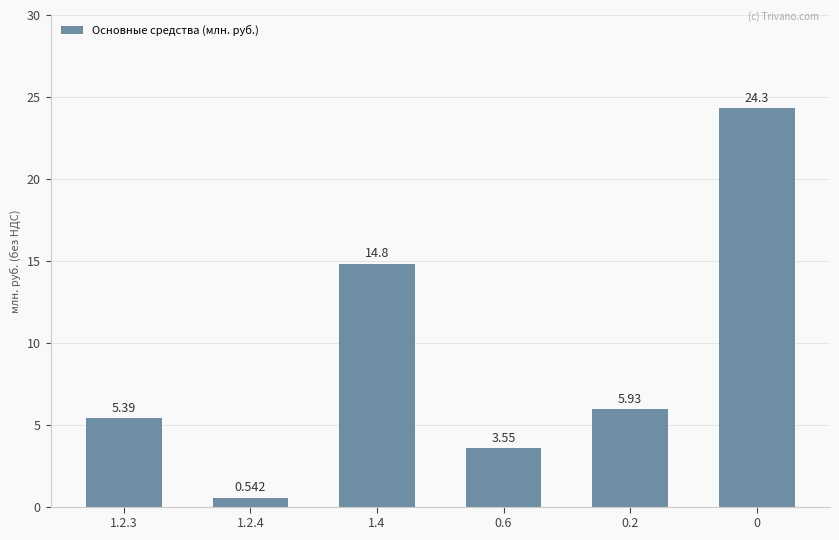

Rank the categories by value from highest to lowest.

0, 1.4, 0.2, 1.2.3, 0.6, 1.2.4